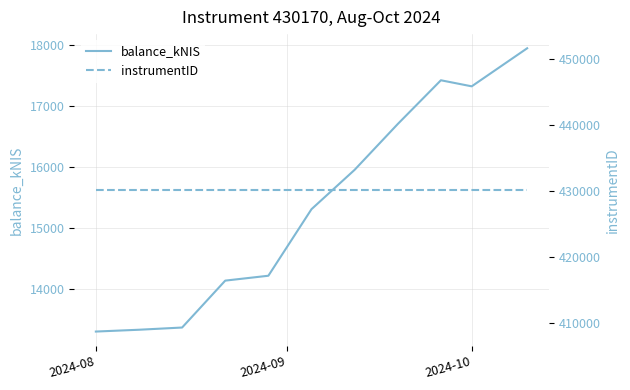

Rank the series by their maximum value, from highest to lowest.

instrumentID, balance_kNIS